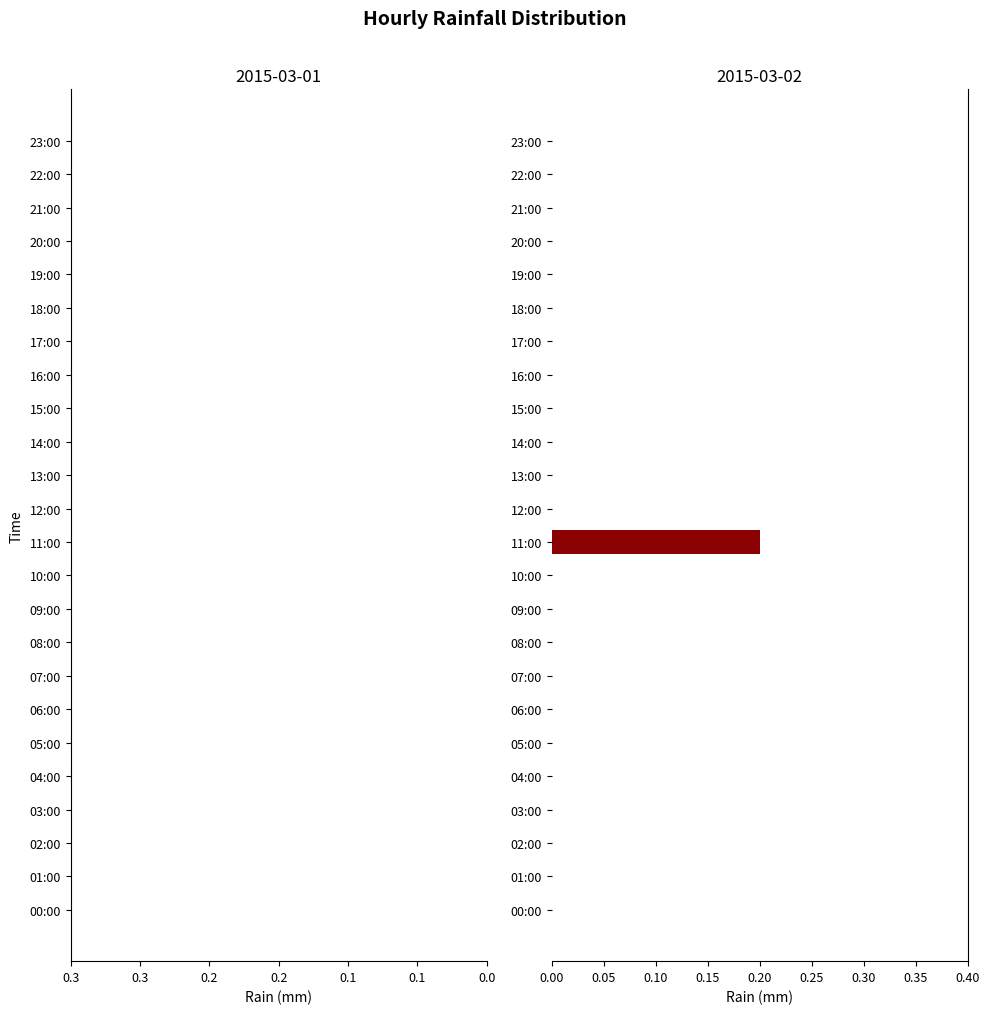

Is it true that the value at 00:00 is 0.0?

True